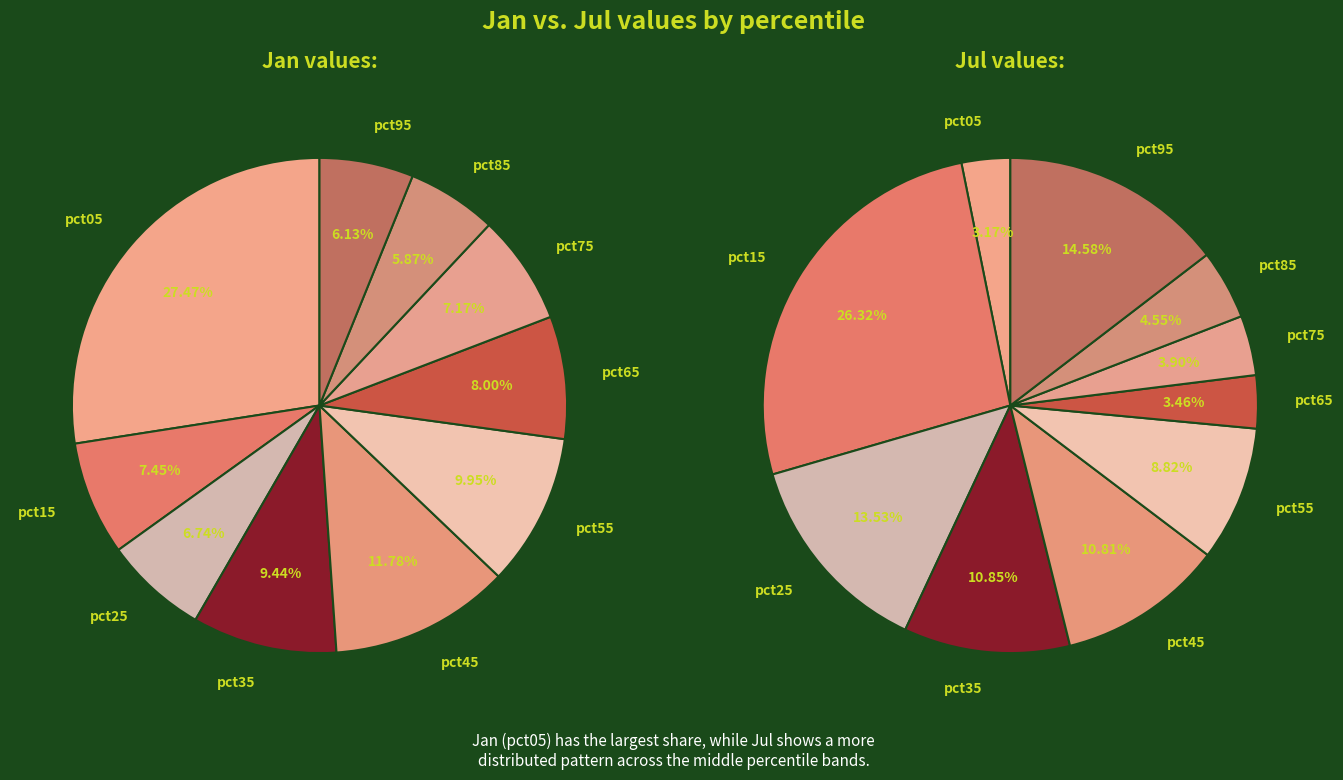

At pct05, list the series in order from largest to smallest.

Jan, Jul